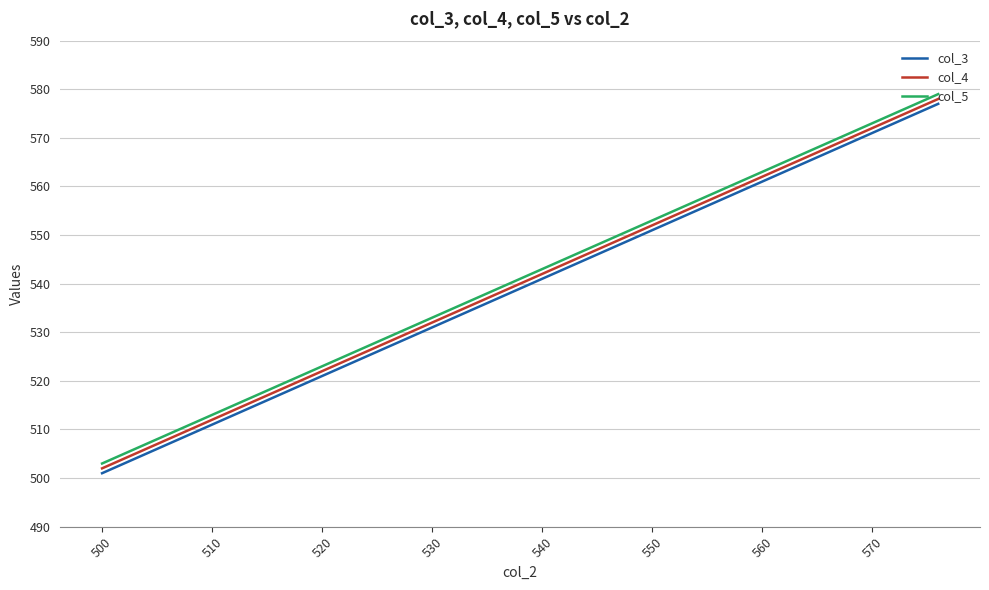

What is the difference between the maximum and minimum values in the col_5 series?

76